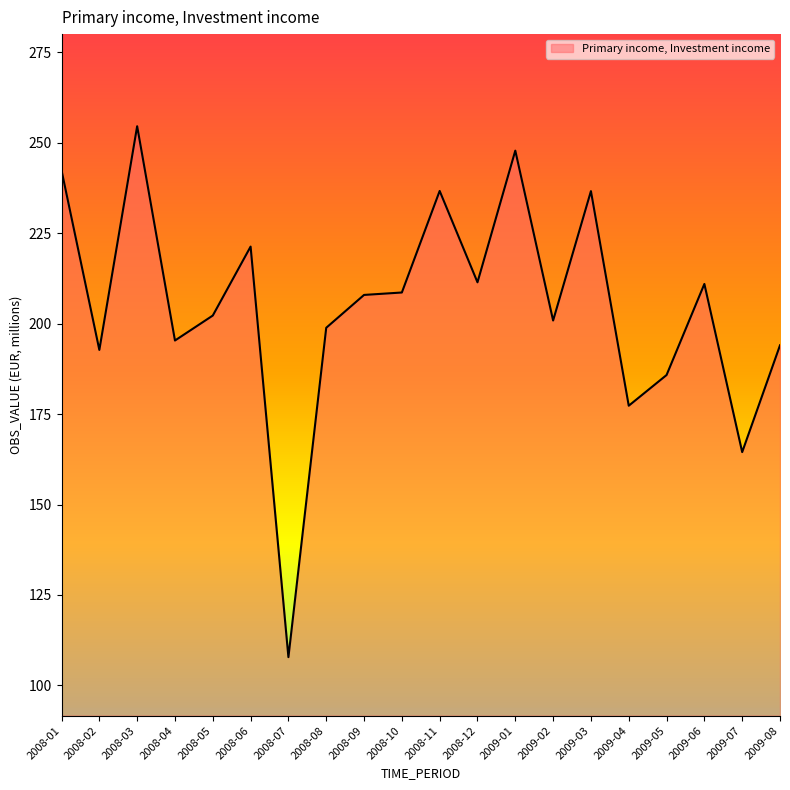

The chart shows a value of 307.8 at 2008-10. True or false?

False